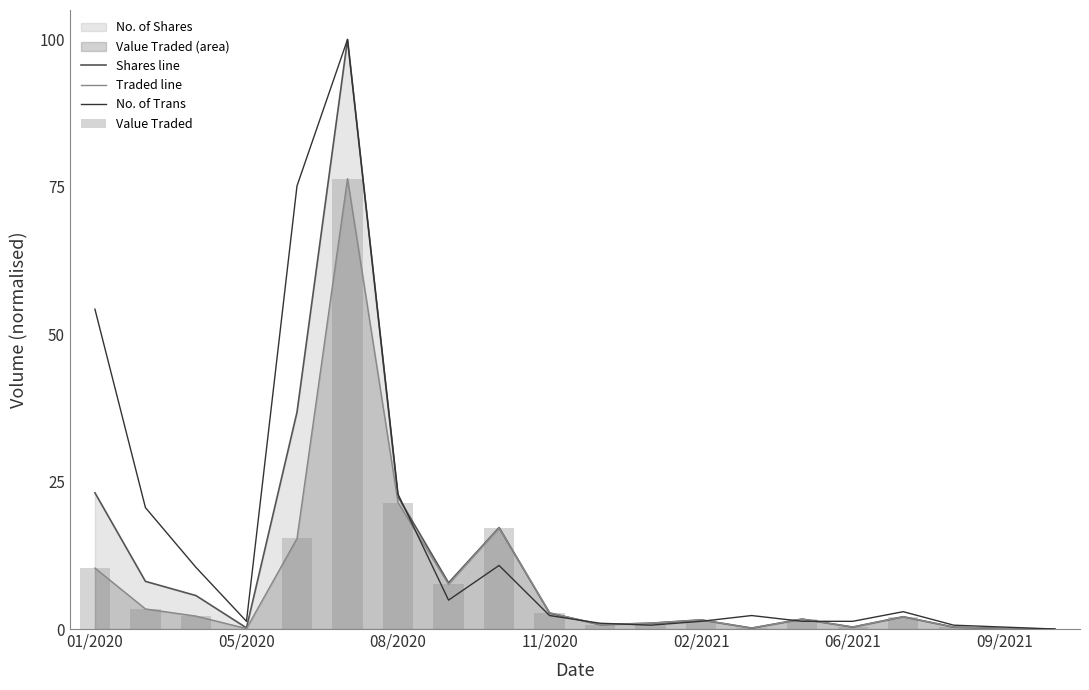

The Shares line series shows 9.4 at 08/2020. True or false?

False